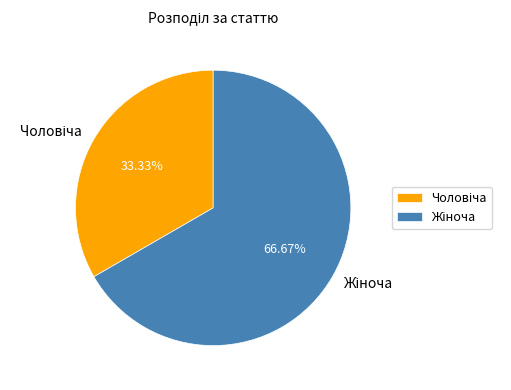

Is there any slice that represents more than half of the pie?

Yes